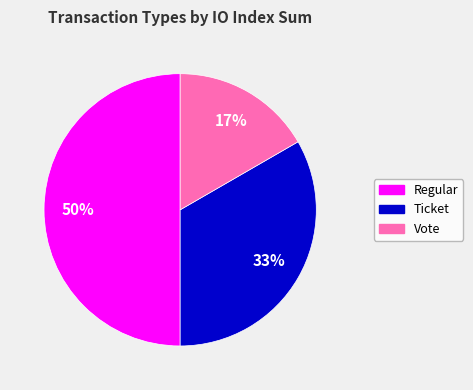

Which slice is the largest?

Regular